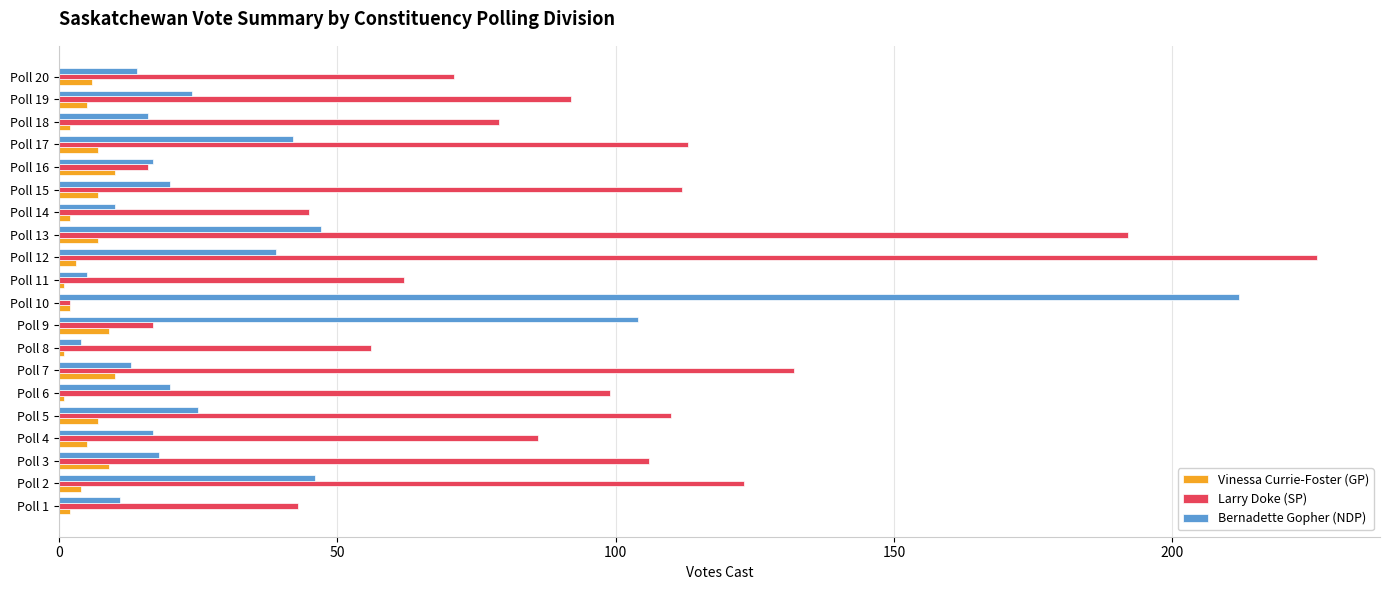

True or false: Bernadette Gopher (NDP) has a value of 20 at Poll 6.

True